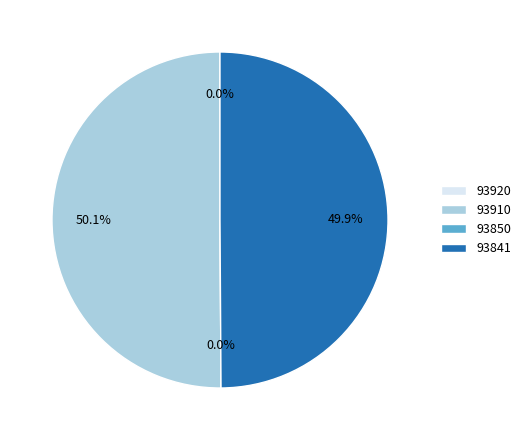

Combined, what portion of the pie is 93850 and 93841?

49.9%